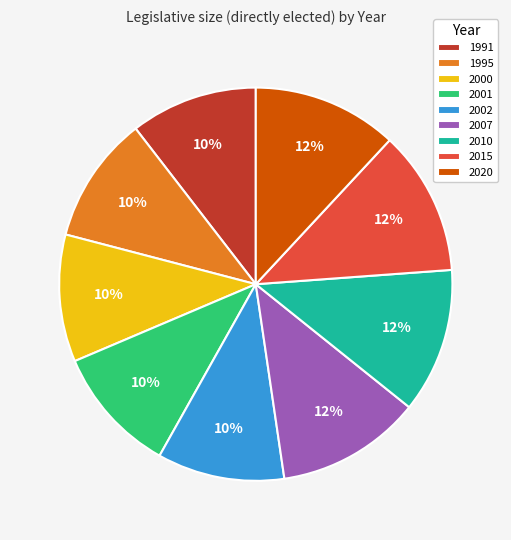

Is the sum of 2015 and 2001 greater than half?

No